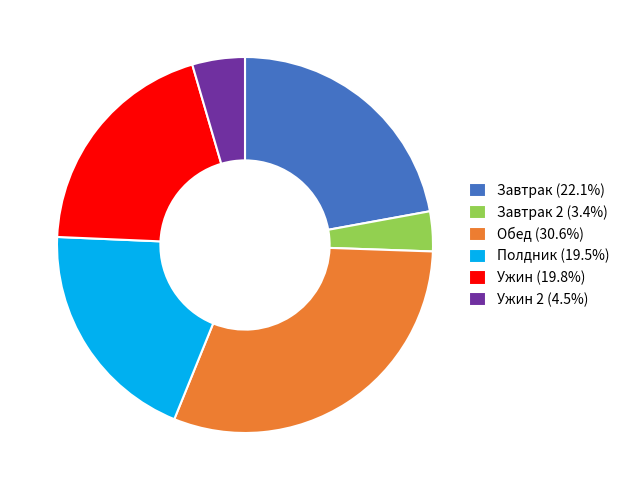

How many slices are in this pie chart?

6